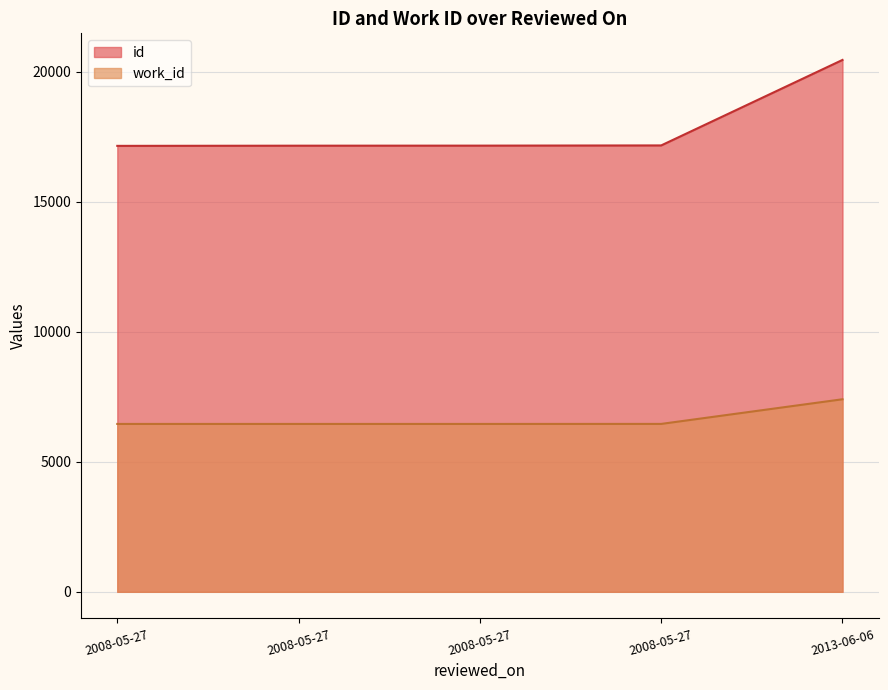

Does the chart display data point markers on the line(s)?

No